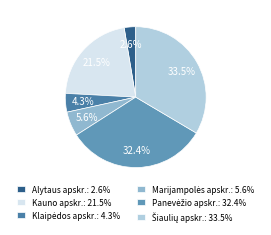

Rank the categories by value from highest to lowest.

Šiaulių apskr., Panevėžio apskr., Kauno apskr., Marijampolės apskr., Klaipėdos apskr., Alytaus apskr.